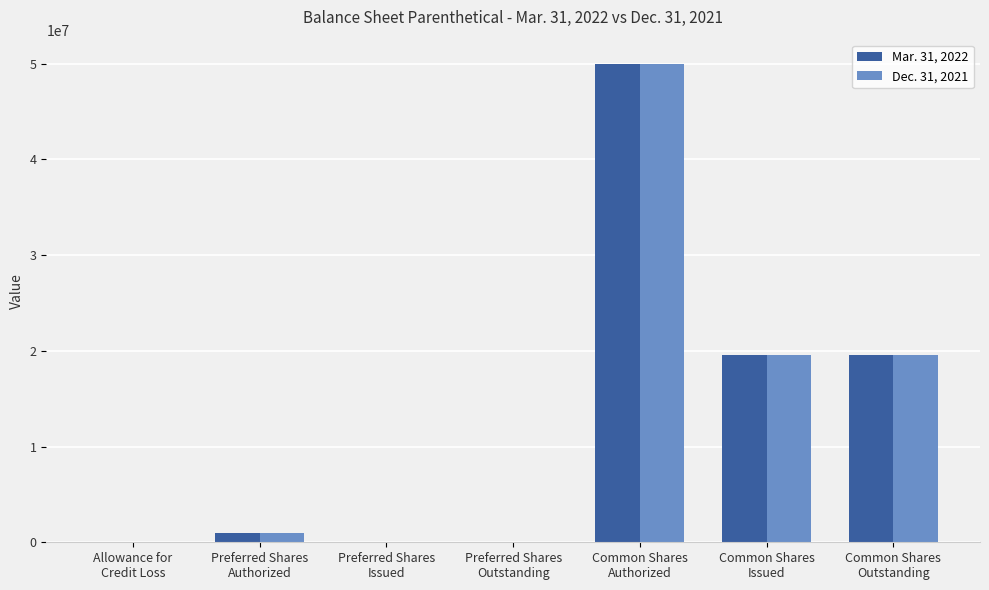

Is the value of Mar. 31, 2022 at Common Shares
Outstanding greater than the value of Dec. 31, 2021 at Common Shares
Authorized?

No